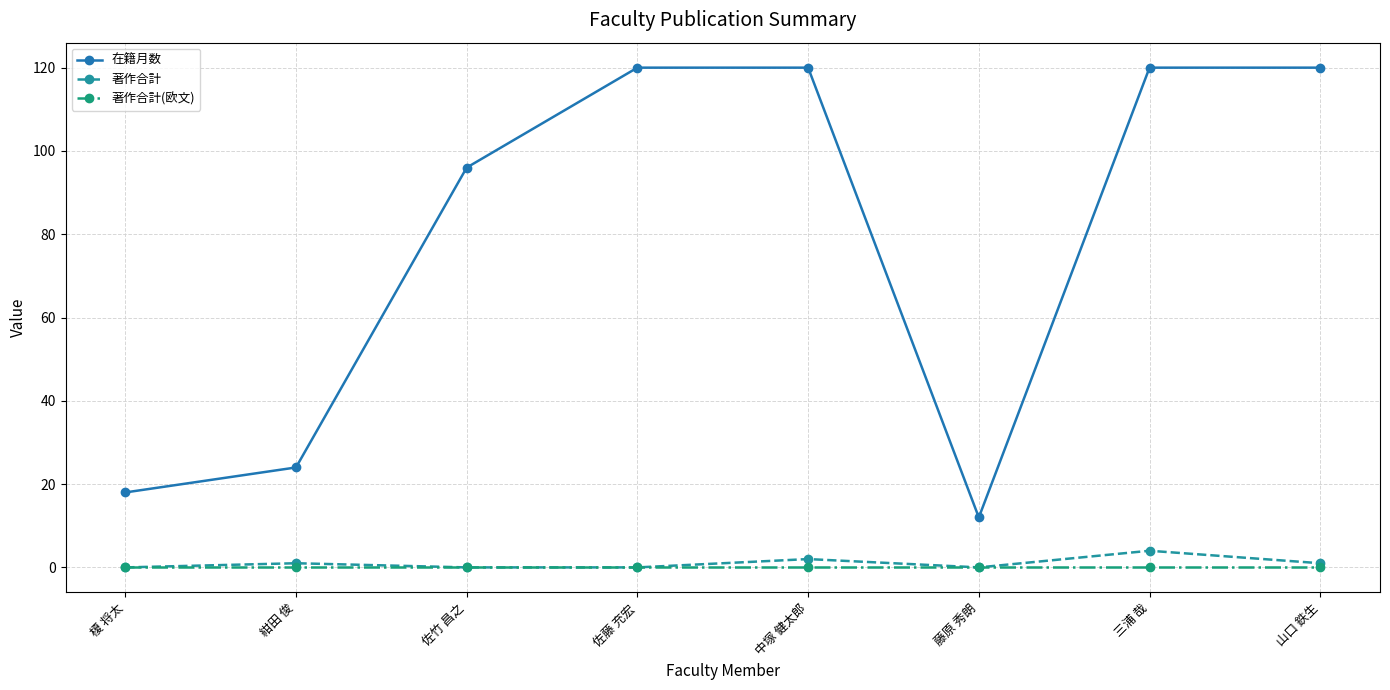

Between 佐竹 昌之 and 中塚 健太郎, which series saw the biggest shift?

在籍月数